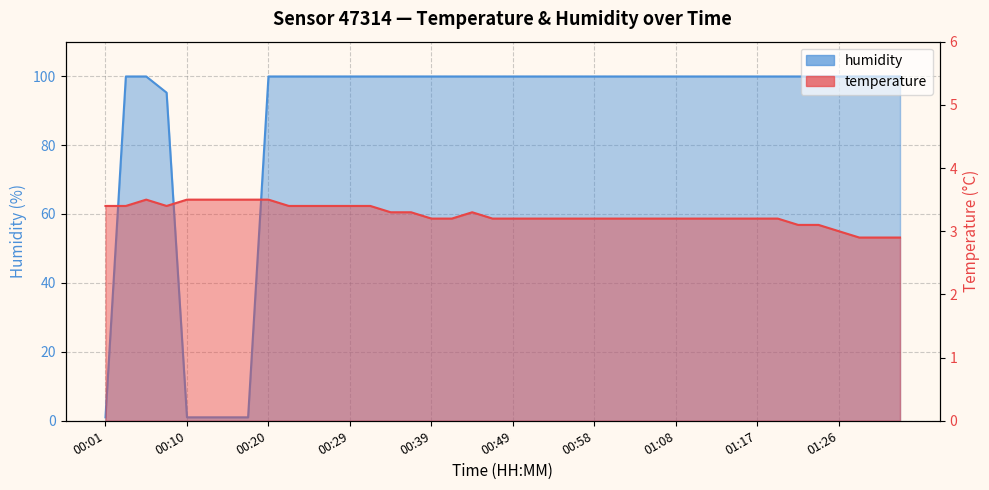

What is the difference between the maximum and minimum values in the humidity series?

98.9